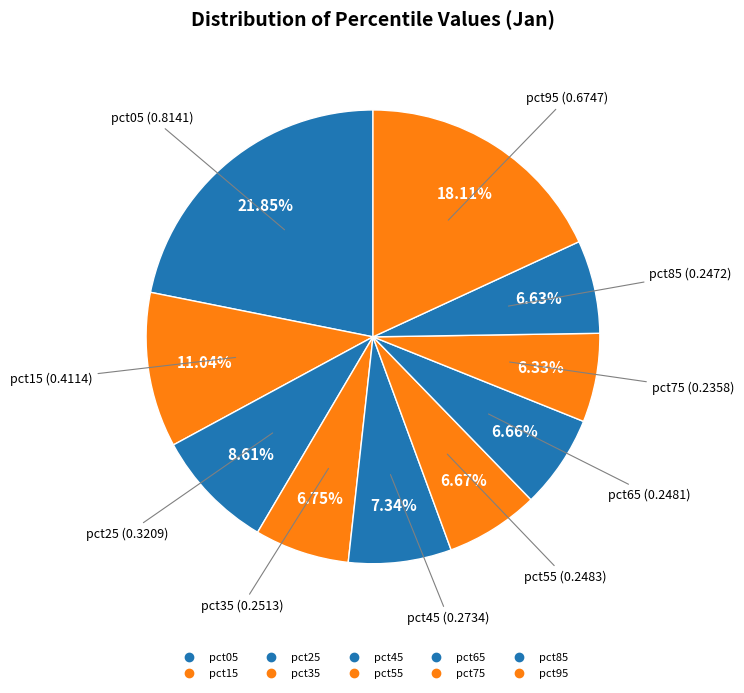

How many slices are in this pie chart?

10